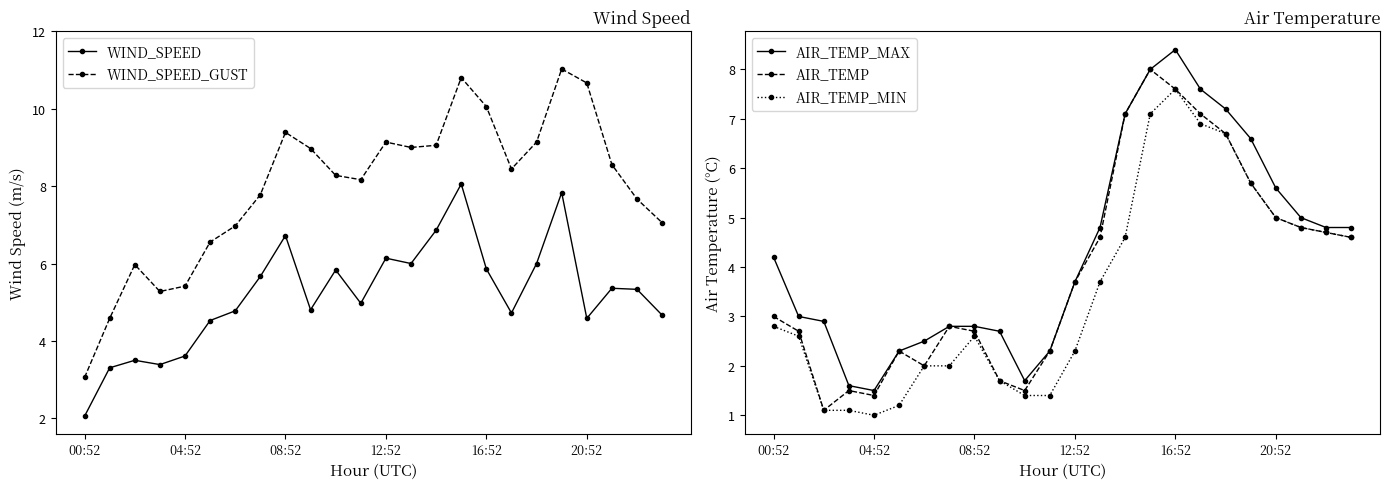

Which category has the highest value in the AIR_TEMP_MIN series?

16:52